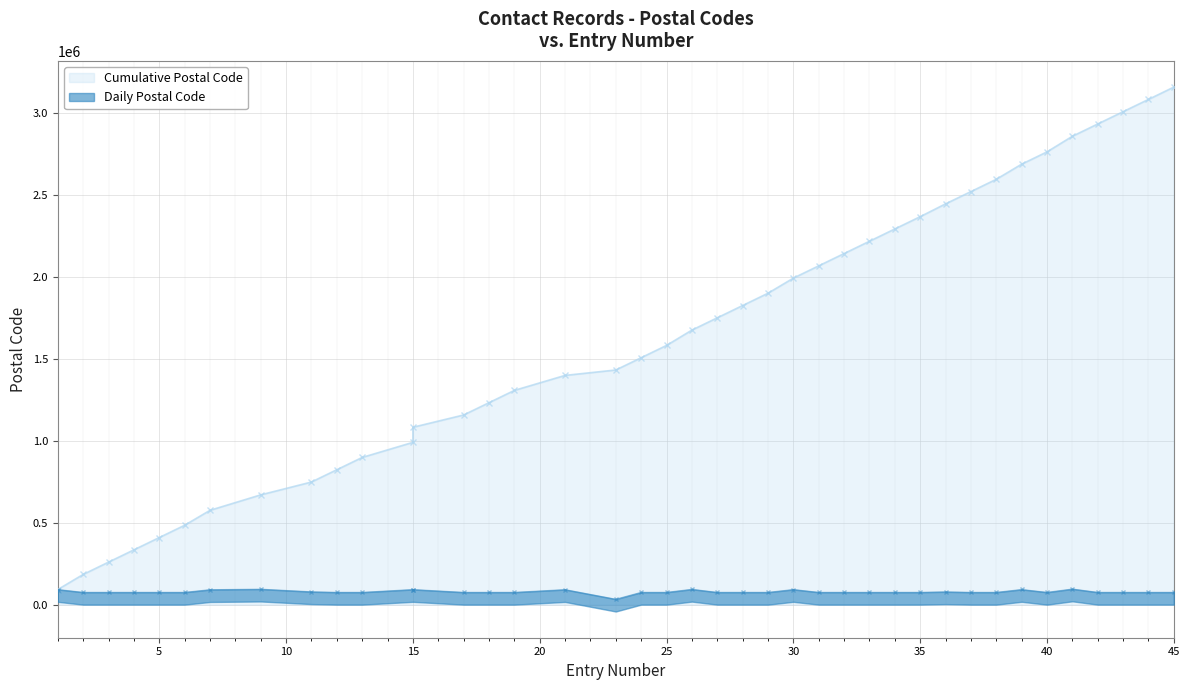

Reading right to left, what are all the values shown in this chart?

45=75017	44=75003	43=75005	42=75010	41=95310	40=75017	39=92330	38=75009	37=75006	36=78100	35=75116	34=75008	33=75014	32=75018	31=75002	30=92190	29=75015	28=75008	27=75011	26=93500	25=75004	24=75010	23=33000	21=91600	19=75015	18=75015	17=75017	15=92100	15=92100	13=75019	12=75004	11=78400	9=94340	7=91250	6=75016	5=75012	4=75010	3=75013	2=75011	1=92160